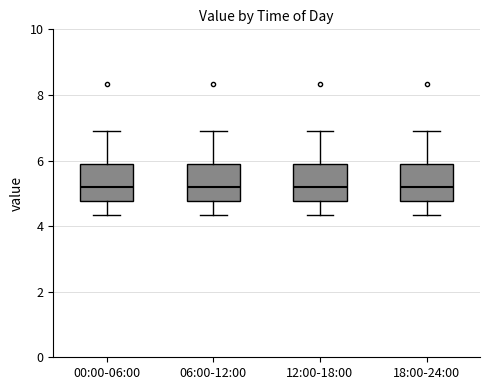

Reading left to right, transcribe this box plot: for each box, give where its median line is, the range the box spans, and where its two whiskers end, as read against the y-axis. The values are not printed on the chart, so give them approximately, as read against the axis.

00:00-06:00: median 5.2, box 4.8 to 6.0, whiskers 4.4 to 7.0
06:00-12:00: median 5.2, box 4.8 to 6.0, whiskers 4.4 to 7.0
12:00-18:00: median 5.2, box 4.8 to 6.0, whiskers 4.4 to 7.0
18:00-24:00: median 5.2, box 4.8 to 6.0, whiskers 4.4 to 7.0